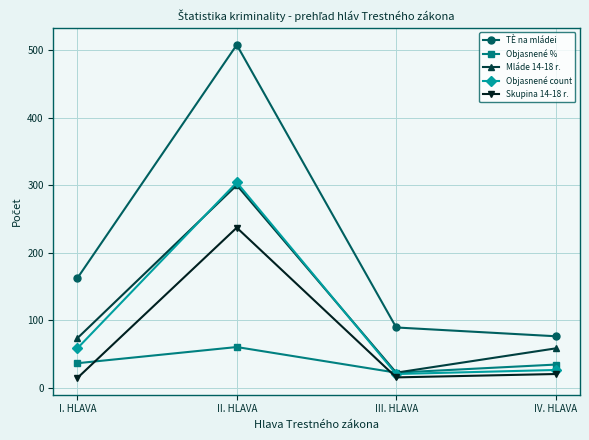

Does the chart display data point markers on the line(s)?

Yes